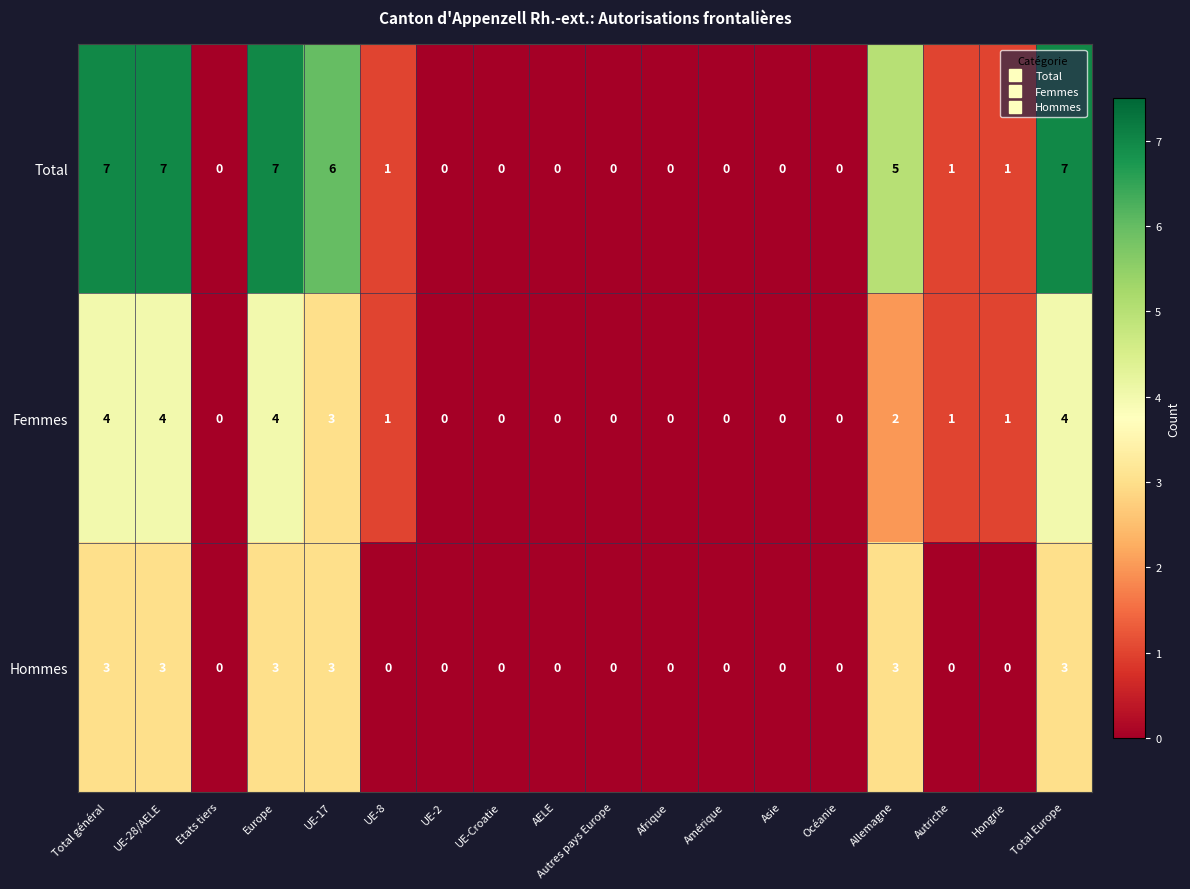

Is it true that Femmes equals 0 at UE-Croatie?

True